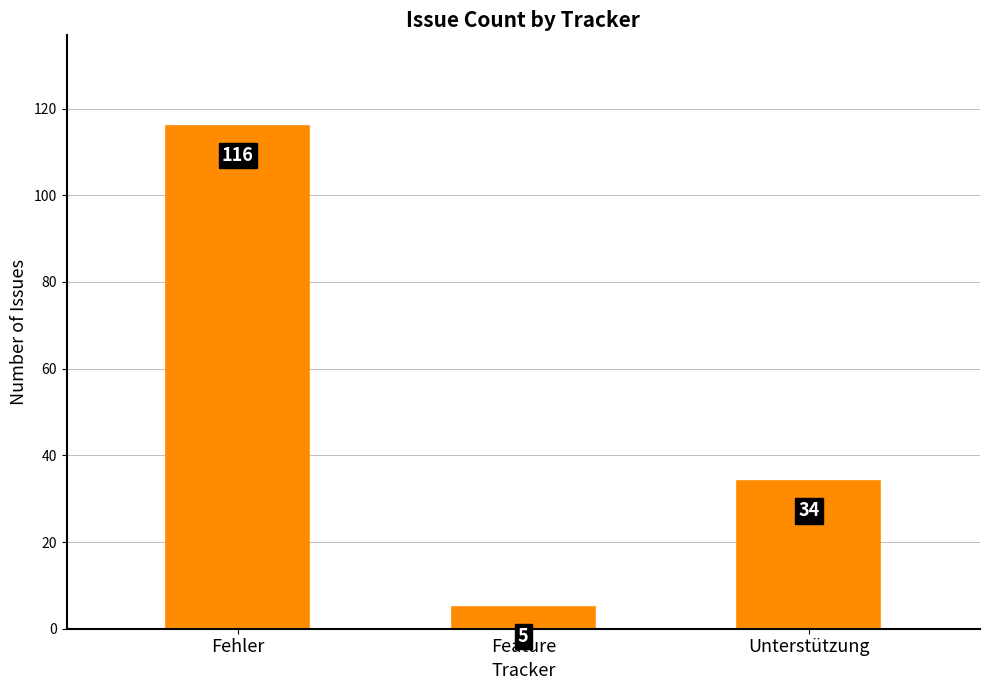

What is the difference between the values at Unterstützung and Feature?

29